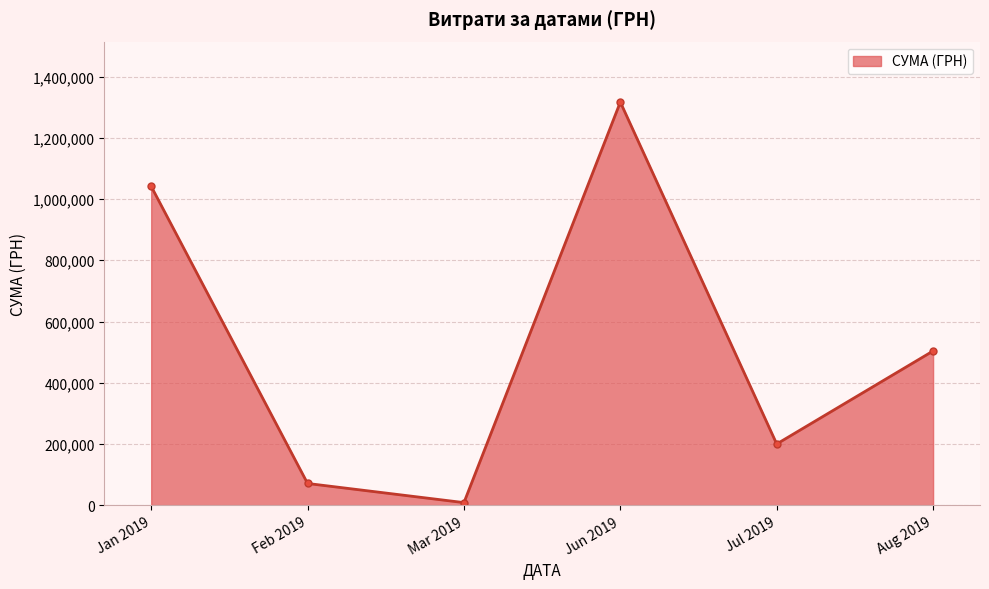

Reading left to right, what are all the values shown in this chart?

Jan 2019=1041573.1	Feb 2019=70858.2	Mar 2019=8322.7	Jun 2019=1316889.5	Jul 2019=199886.7	Aug 2019=503759.3